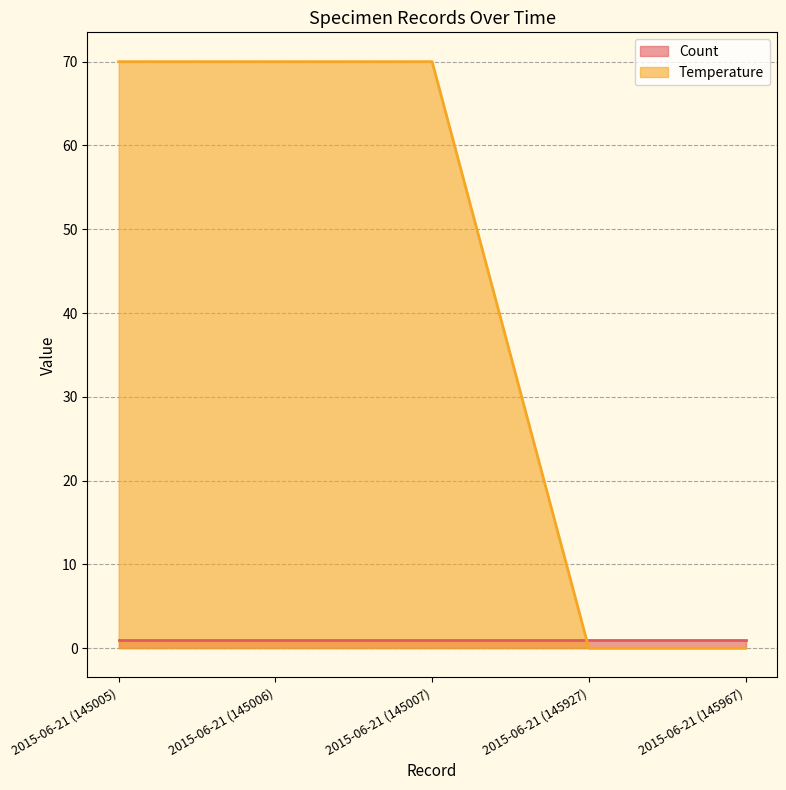

Is it true that the value at 2015-06-21 (145007) is 70?

True